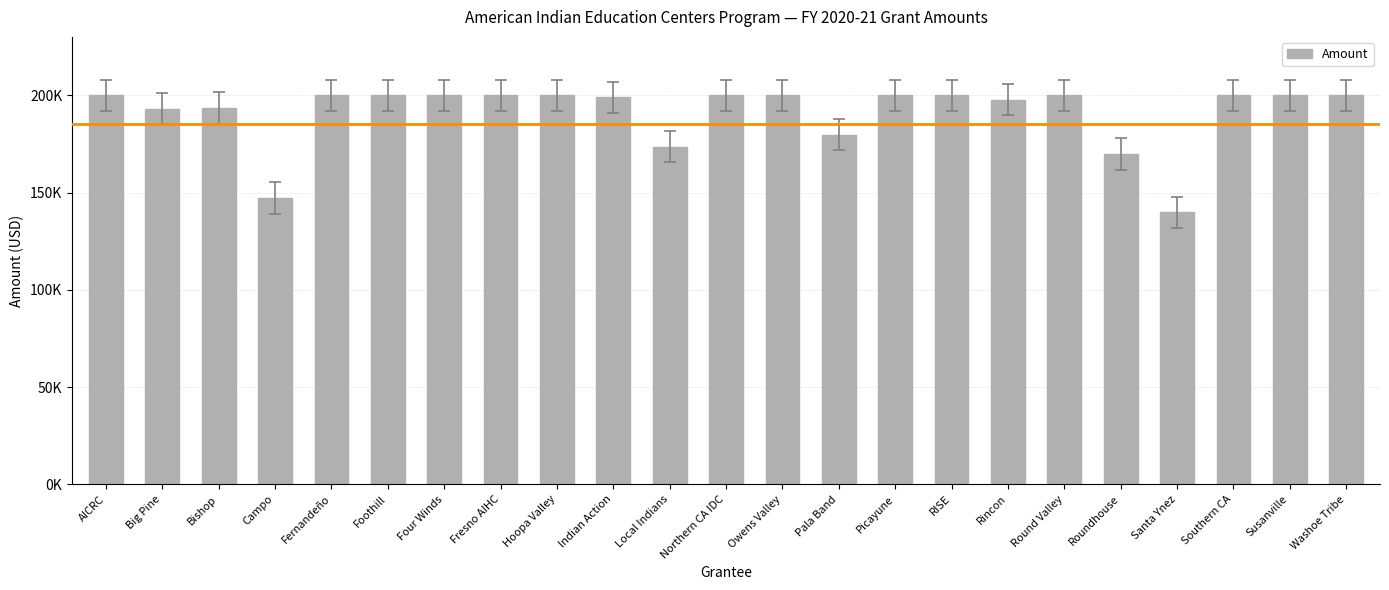

Does the chart contain any negative values?

No